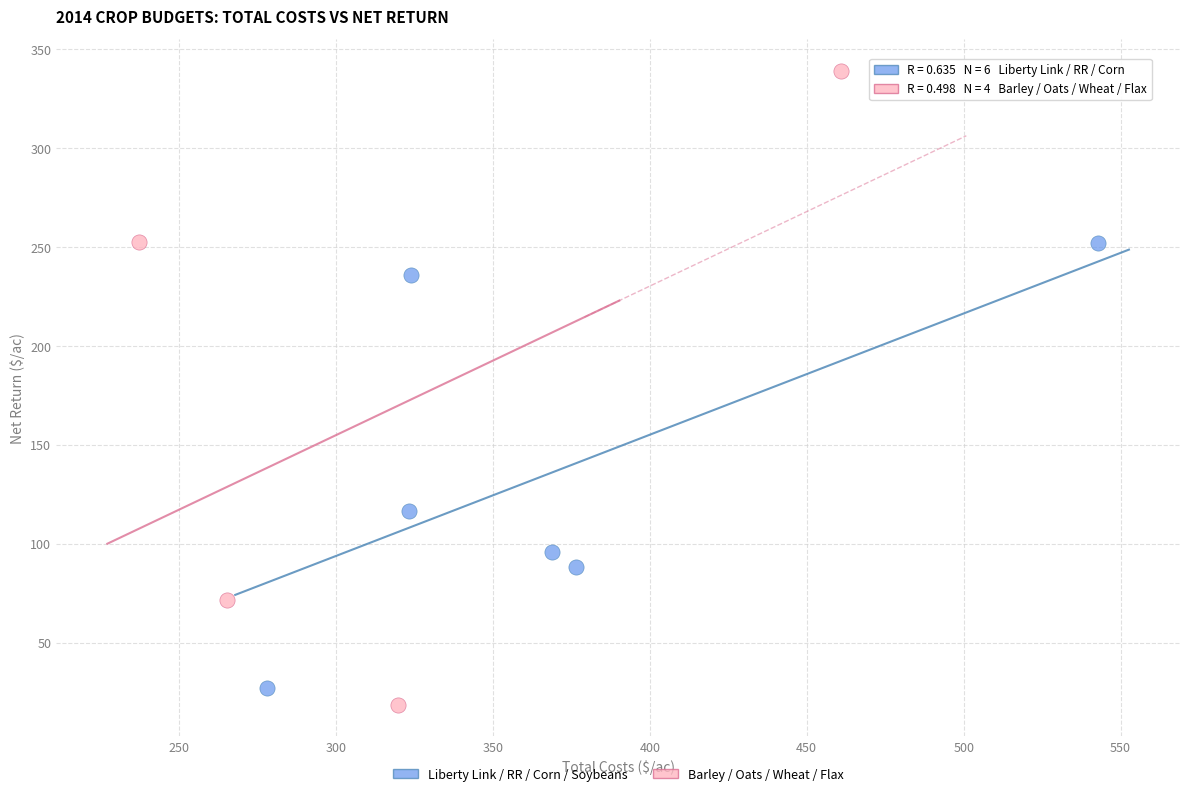

Which series contains the lowest Y value?

Barley / Oats / Wheat / Flax